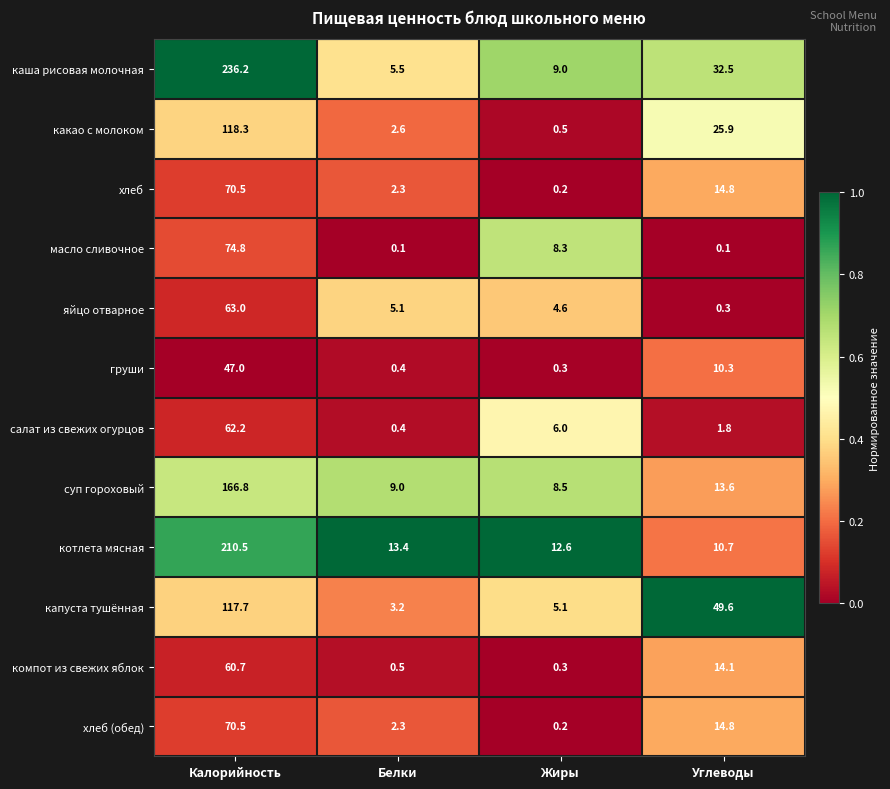

What is the maximum value shown in the chart?

236.2